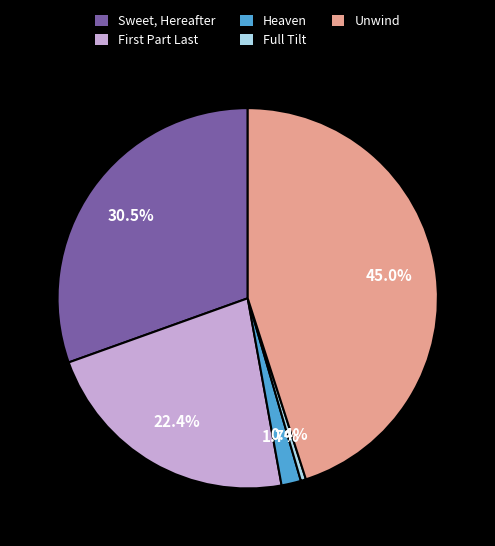

Does any single category account for the majority?

No